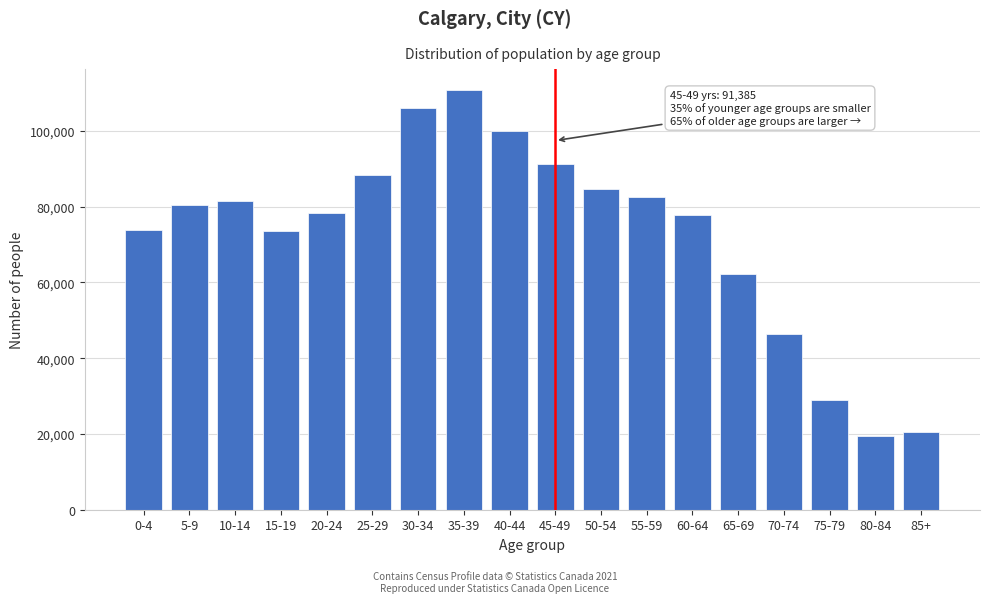

What is the change in value from 0-4 to 5-9?

+6745